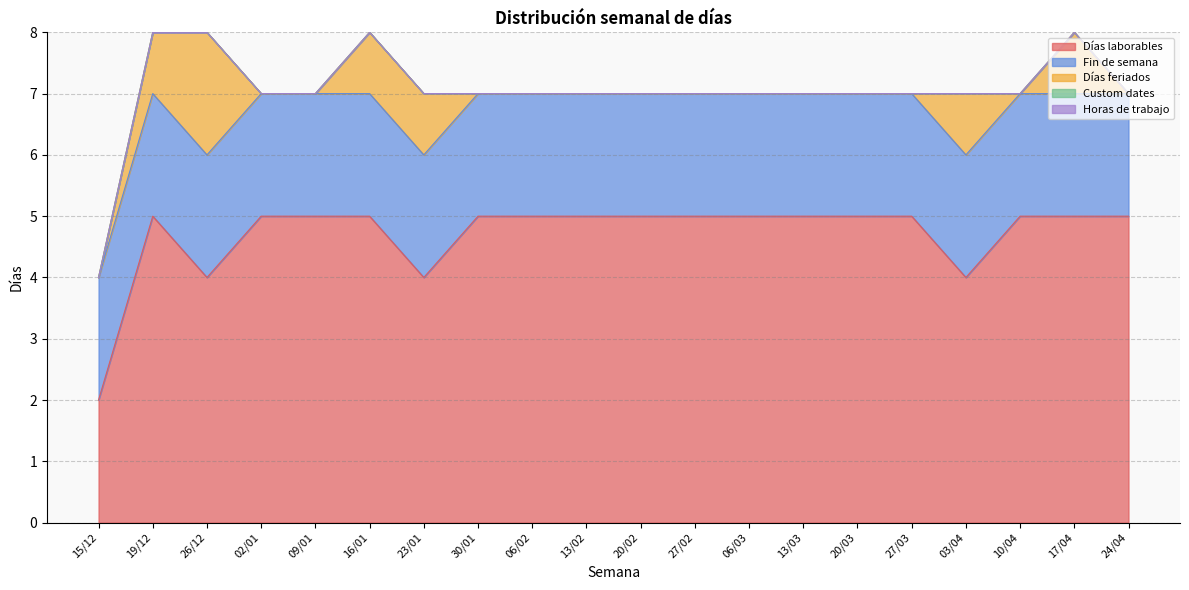

Which series has the largest total across all categories?

Días laborables